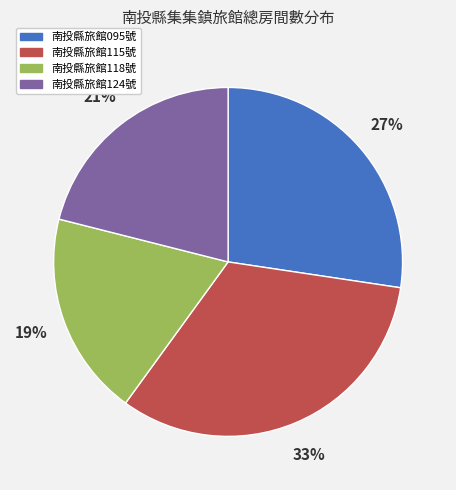

Do 南投縣旅館115號 and 南投縣旅館095號 together represent more than half of the pie?

Yes